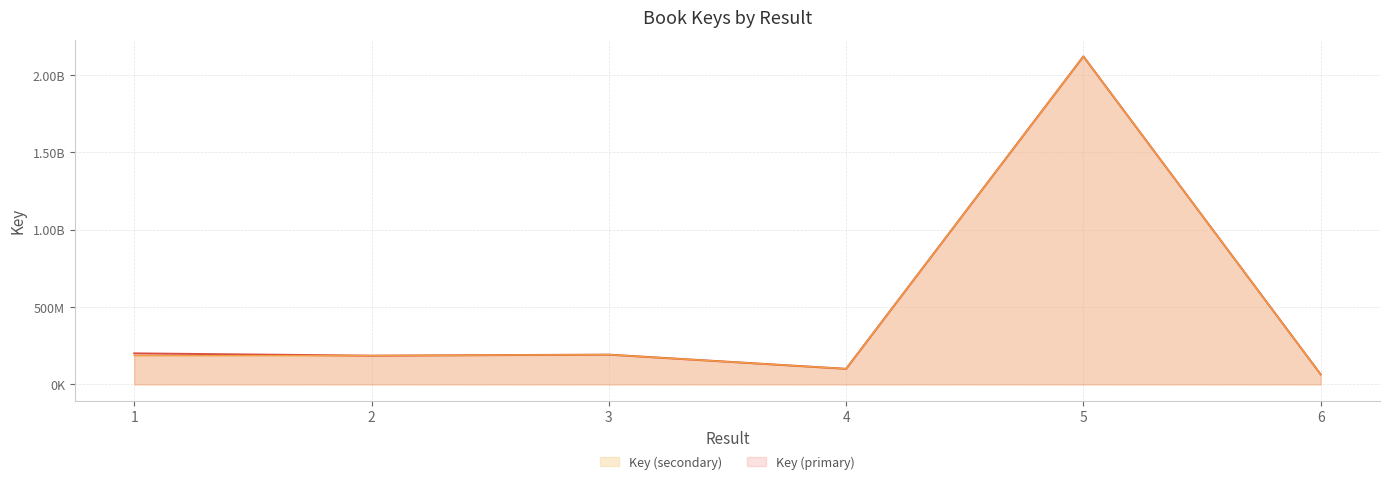

Reading left to right, list all the values displayed in this chart.

Key (primary): 1=200780615	2=186056276	3=192734422	4=101102924	5=2119388302	6=65087910
Key (secondary): 1=186056276	2=186056276	3=192734422	4=101102924	5=2119388302	6=65087910